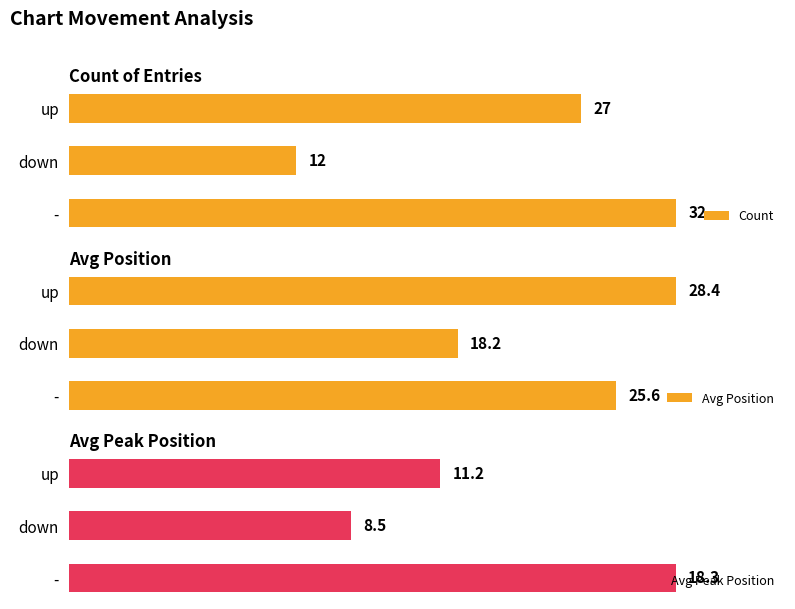

What is the value of the Count bar at the 3rd from the left?

32.0